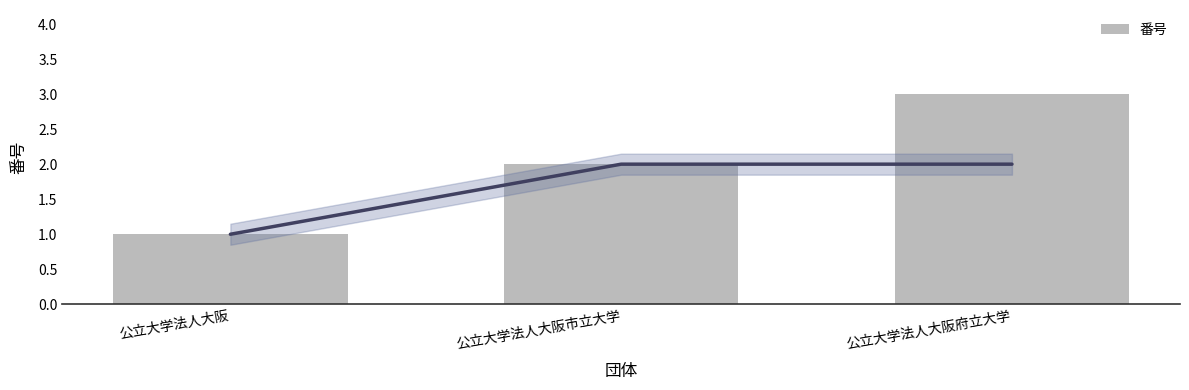

Where does the data first go above 2?

公立大学法人大阪府立大学